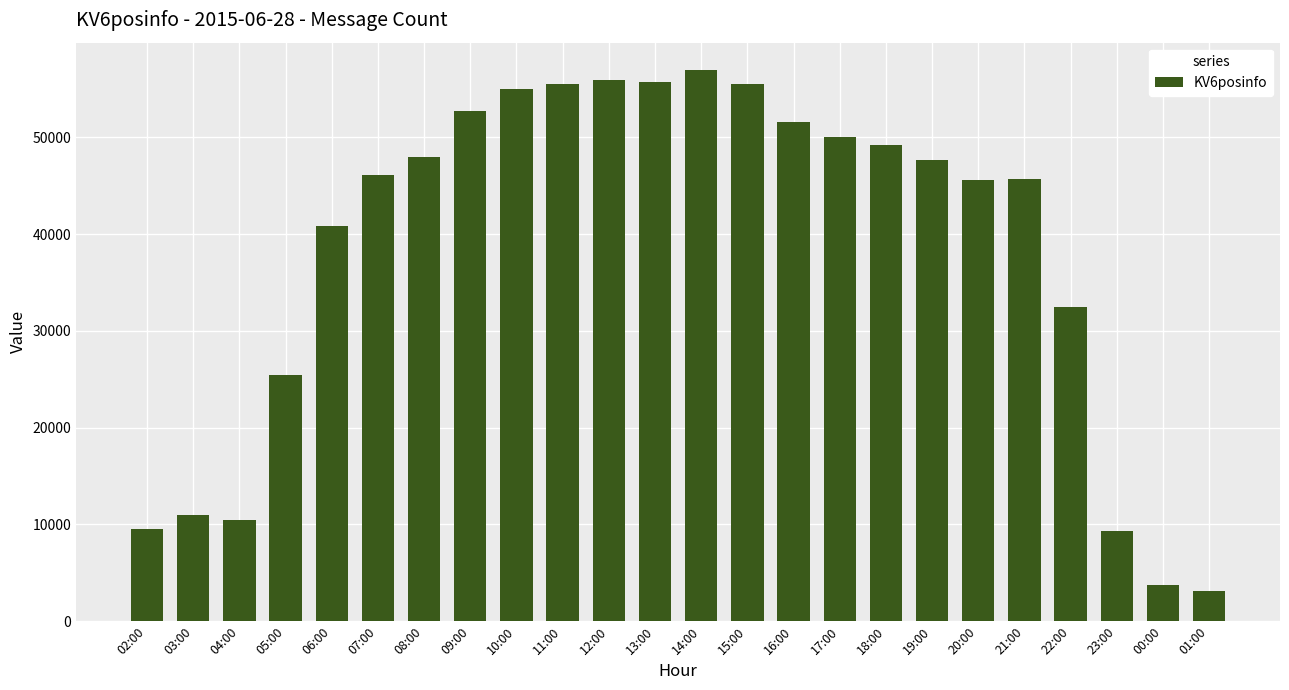

Is it true that the value at 22:00 is 32486?

True